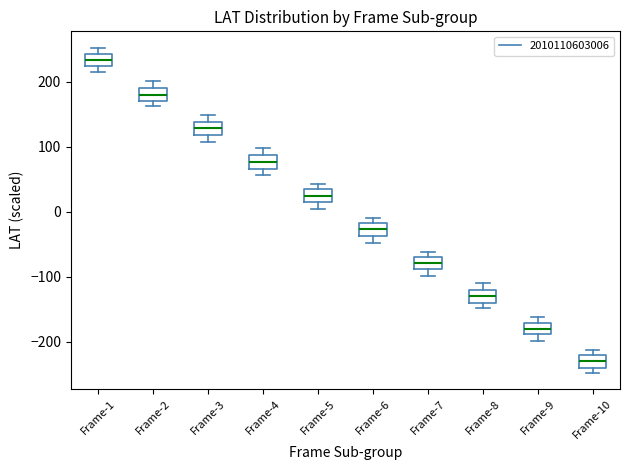

Reading left to right, transcribe this box plot: for each box, give where its median line is, the range the box spans, and where its two whiskers end, as read against the y-axis. The values are not printed on the chart, so give them approximately, as read against the axis.

Frame-1: median 230 (inside the box), box 230 to 240, whiskers 210 to 250
Frame-2: median 180, box 170 to 190, whiskers 160 to 200
Frame-3: median 130, box 120 to 140, whiskers 110 to 150
Frame-4: median 80, box 70 to 90, whiskers 60 to 100
Frame-5: median 30 (inside the box), box 10 to 30, whiskers 0 to 40
Frame-6: median -30, box -40 to -20, whiskers -50 to -10
Frame-7: median -80, box -90 to -70, whiskers -100 to -60
Frame-8: median -130, box -140 to -120, whiskers -150 to -110
Frame-9: median -180, box -190 to -170, whiskers -200 to -160
Frame-10: median -230, box -240 to -220, whiskers -250 to -210